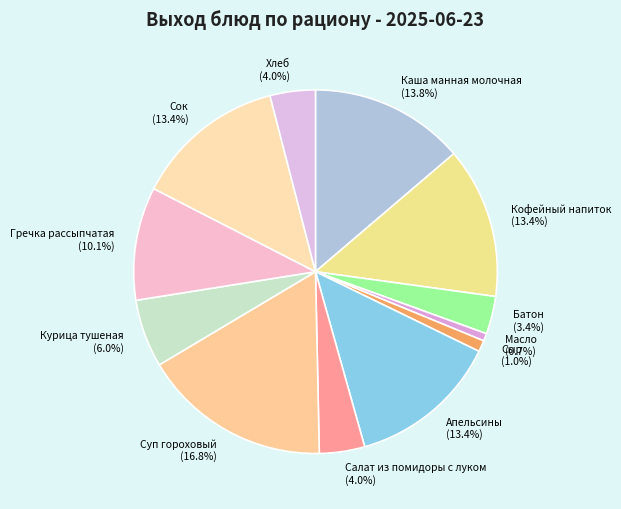

To the nearest percent, what is the average slice percentage?

8%